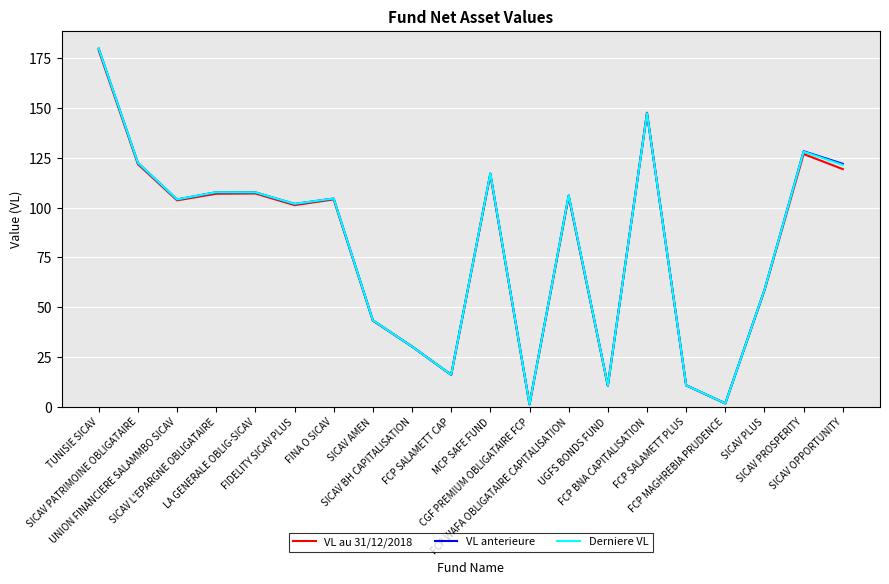

Is the value of Derniere VL at CGF PREMIUM OBLIGATAIRE FCP greater than the value of VL anterieure at FCP SALAMETT PLUS?

No